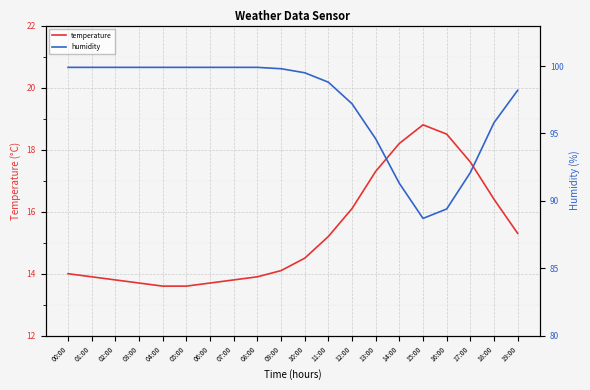

List the labels in order of humidity value, largest first.

00:00, 01:00, 02:00, 03:00, 04:00, 05:00, 06:00, 07:00, 08:00, 09:00, 10:00, 11:00, 19:00, 12:00, 18:00, 13:00, 17:00, 14:00, 16:00, 15:00